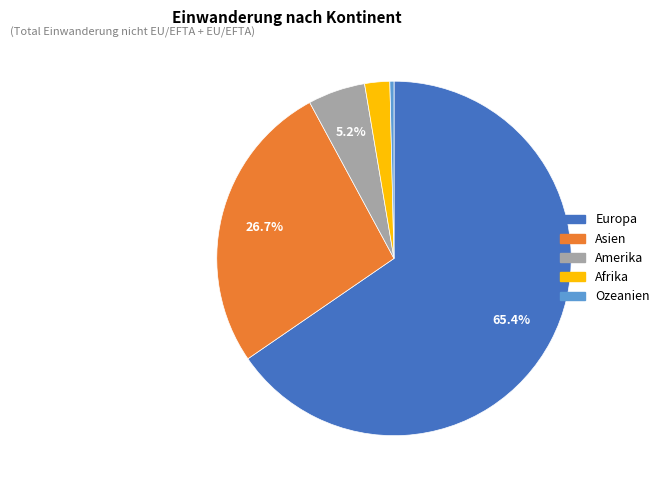

Does any single category account for the majority?

Yes